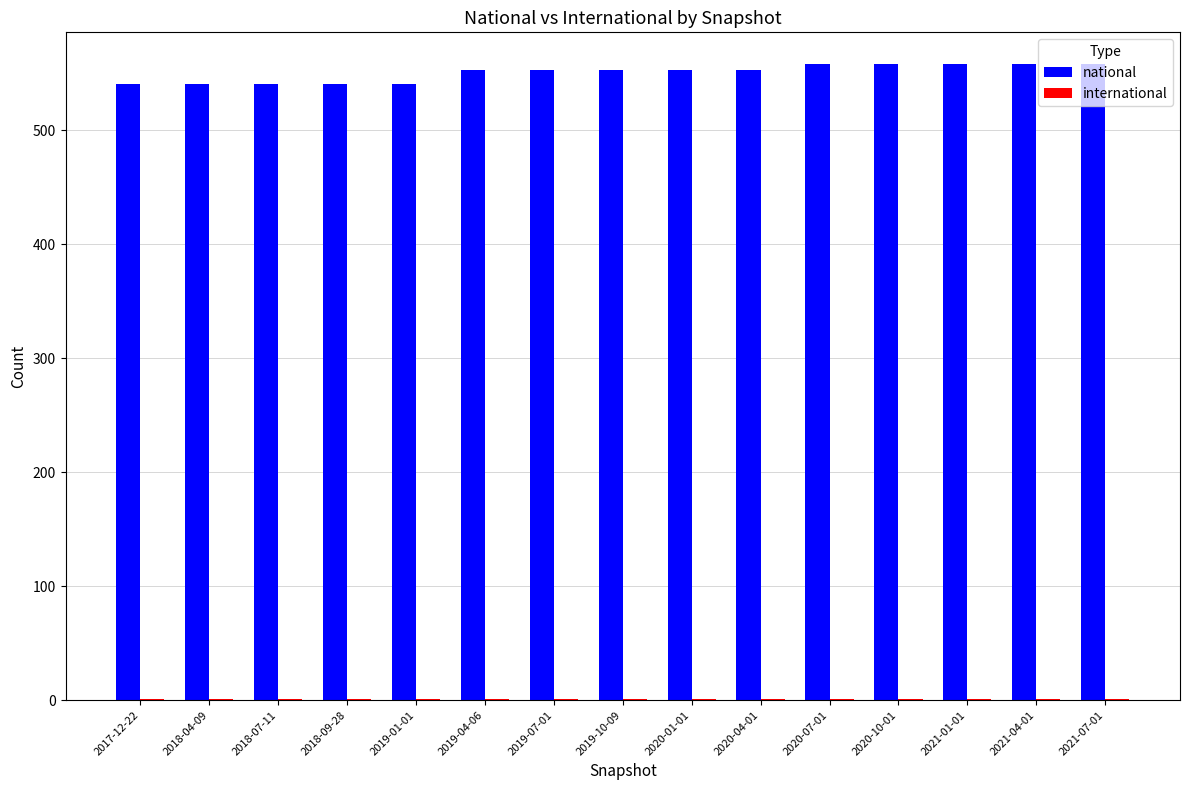

What is the greatest value displayed?

558